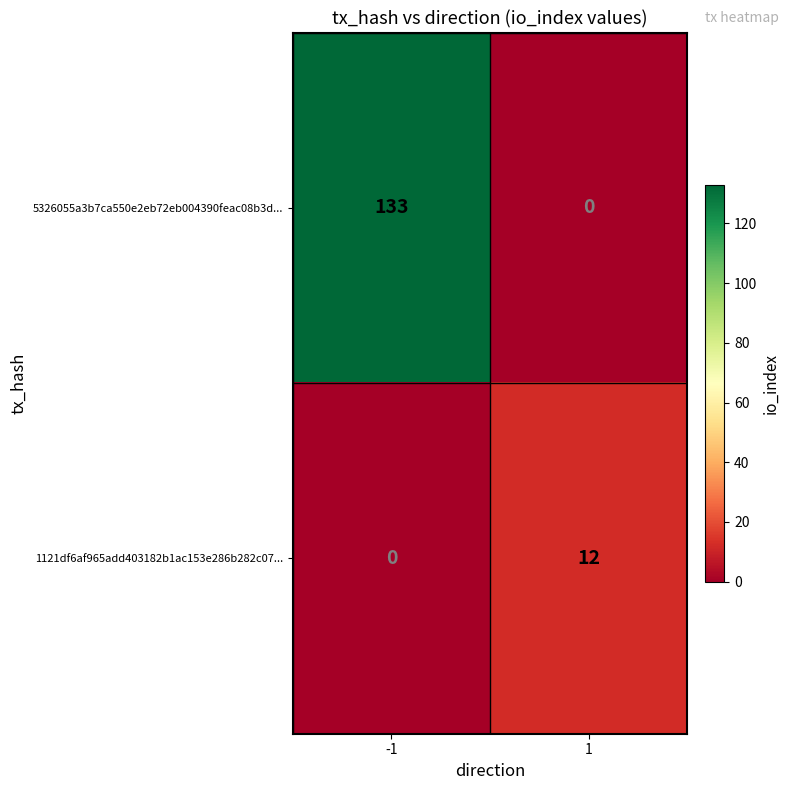

Which series has the largest total across all categories?

5326055a3b7ca550e2eb72eb004390feac08b3d...